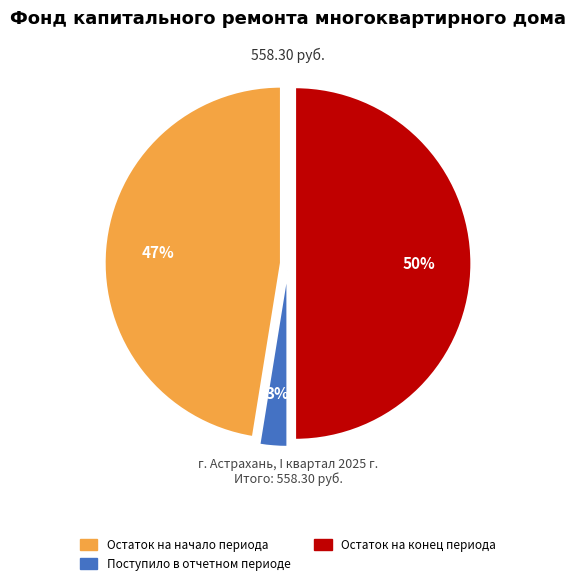

To the nearest percent, what is the difference between the largest and smallest slice percentages?

47%